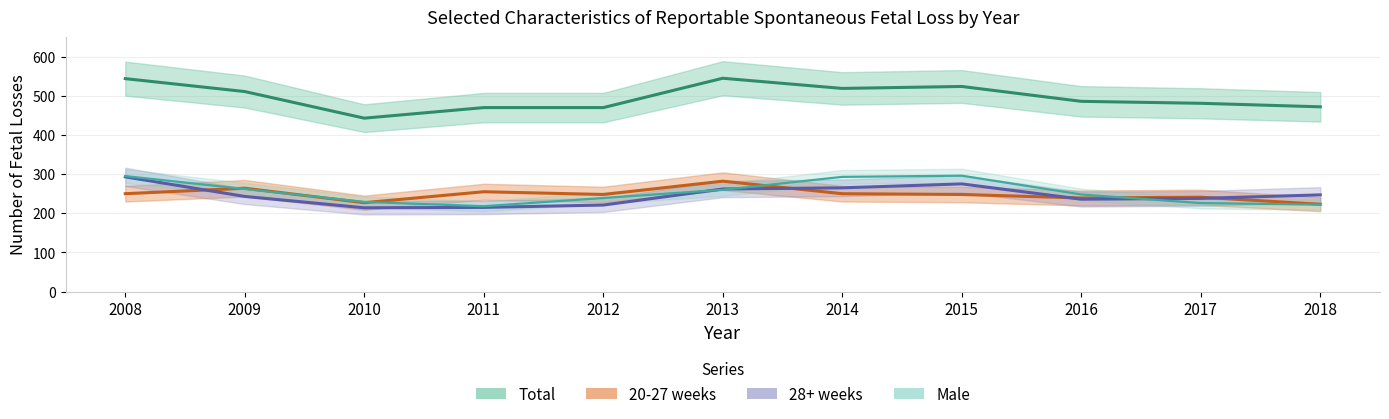

At which category does 20-27 weeks reach its first local peak?

2009